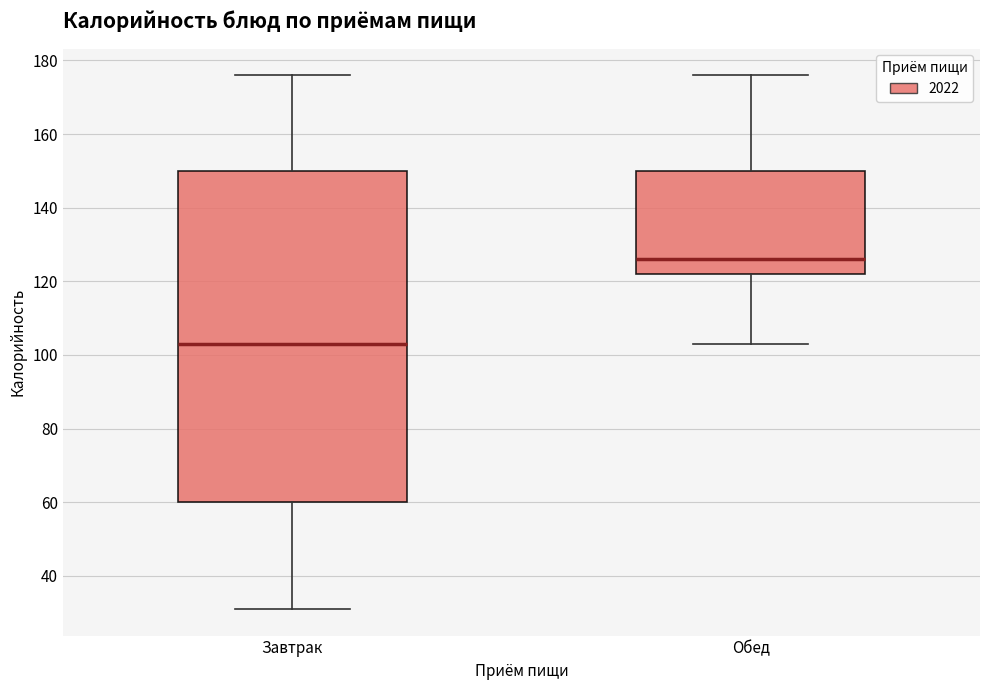

Reading left to right, read every box against the y-axis: the position of its median line, the range the box covers, and the ends of its whiskers. The values are not printed on the chart, so give them approximately, as read against the axis.

Завтрак: median 104, box 60 to 150, whiskers 32 to 176
Обед: median 126, box 122 to 150, whiskers 104 to 176